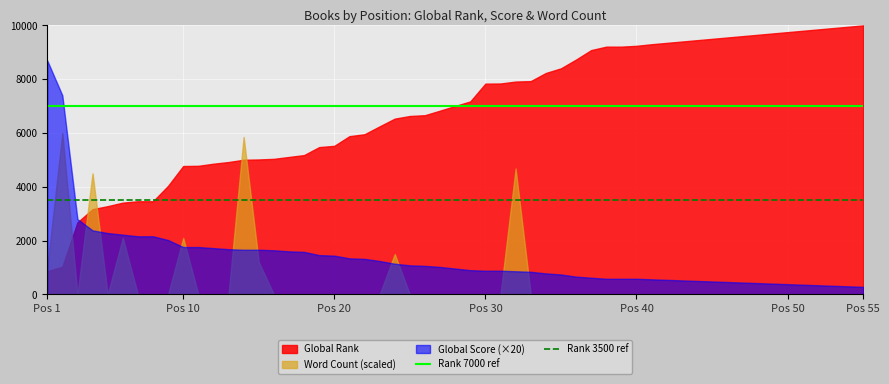

What is the smallest value displayed?

0